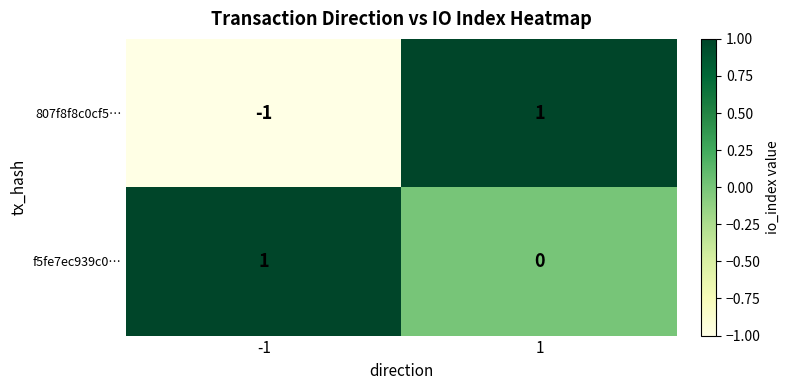

Is it true that 807f8f8c0cf5… equals 1 at 1?

True